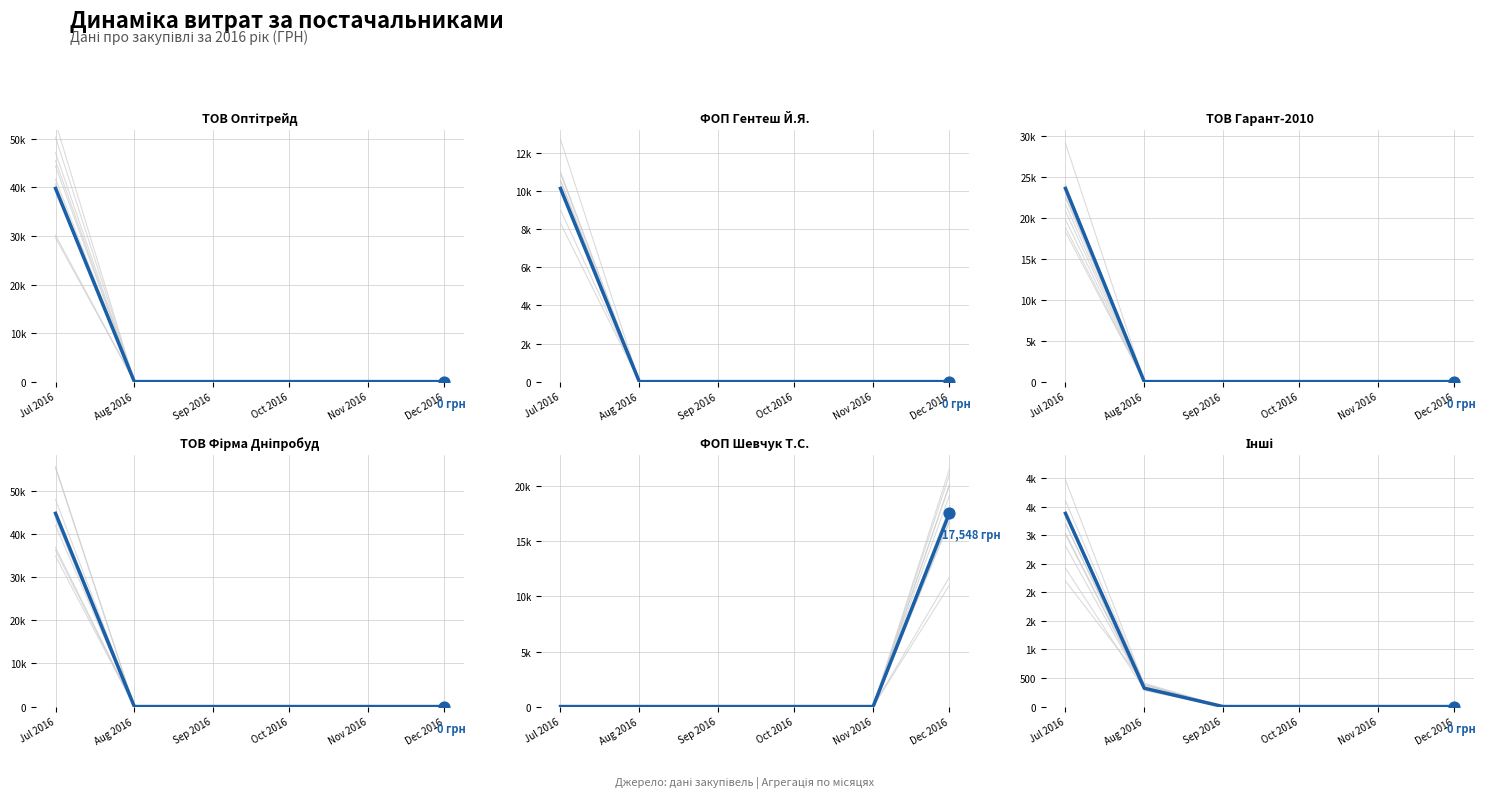

Which series reaches the maximum Y coordinate?

ТОВ "Фірма Дніпробуд"